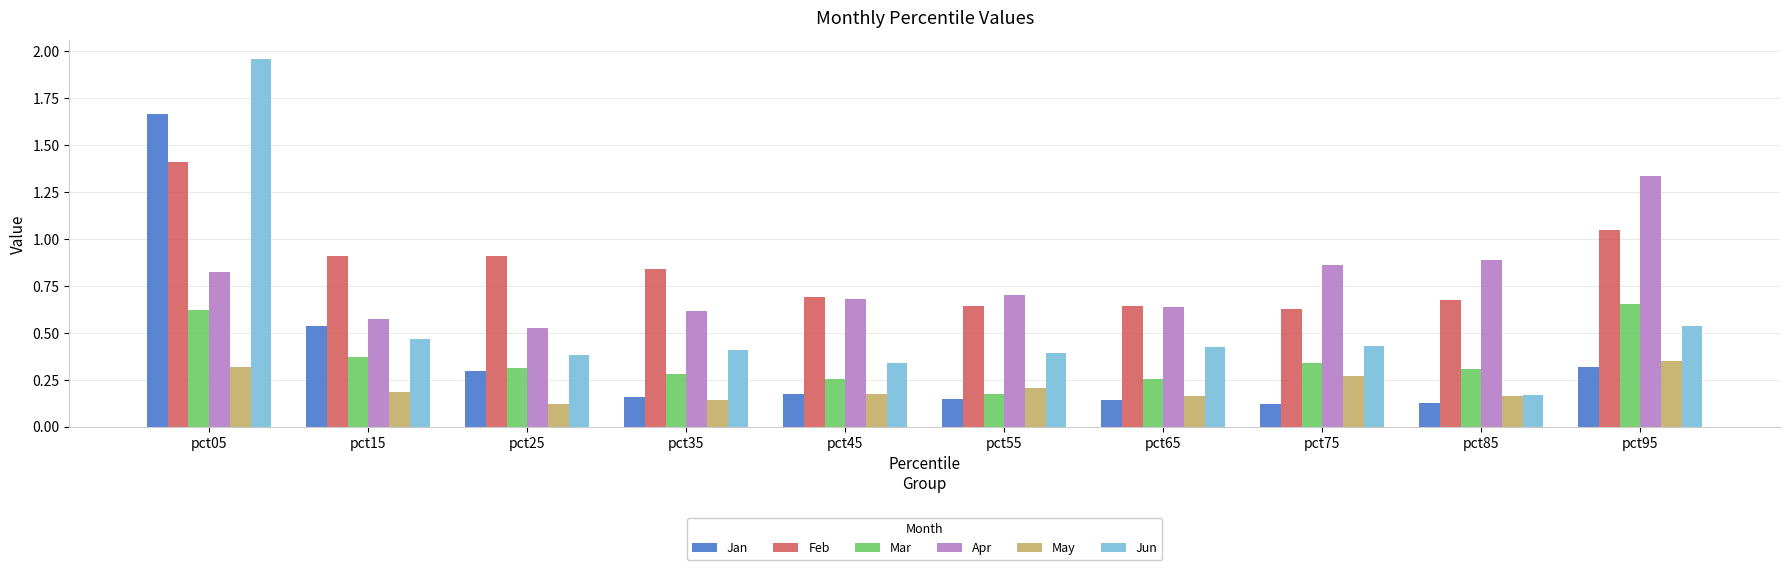

Which series has the largest range (max minus min)?

Jun